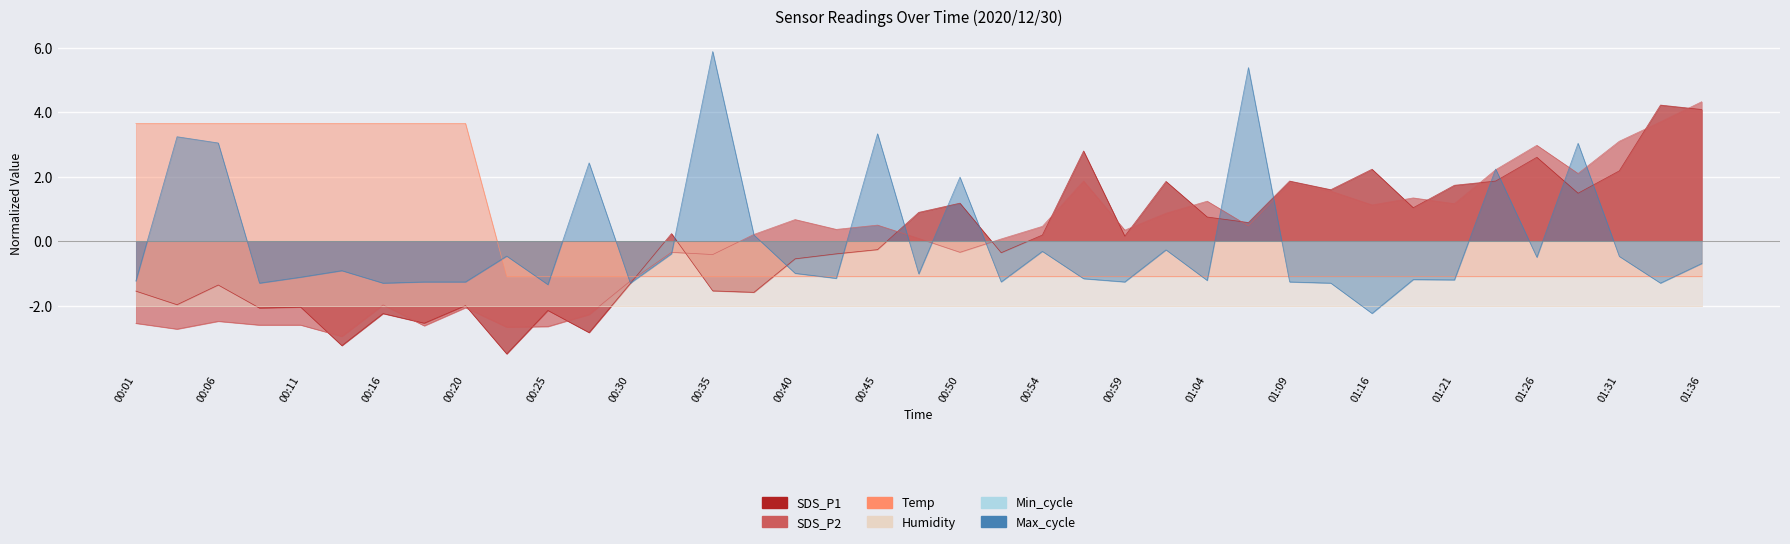

What is the sum of the SDS_P1 values at 00:50 and 01:29?

2.7